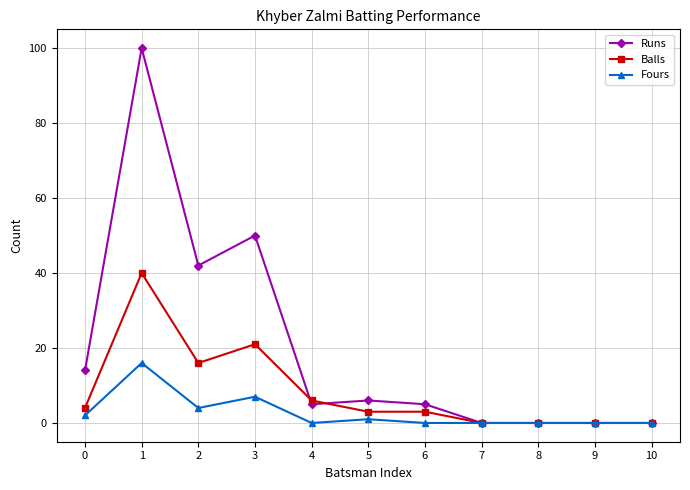

Where is the first local minimum for Balls?

2